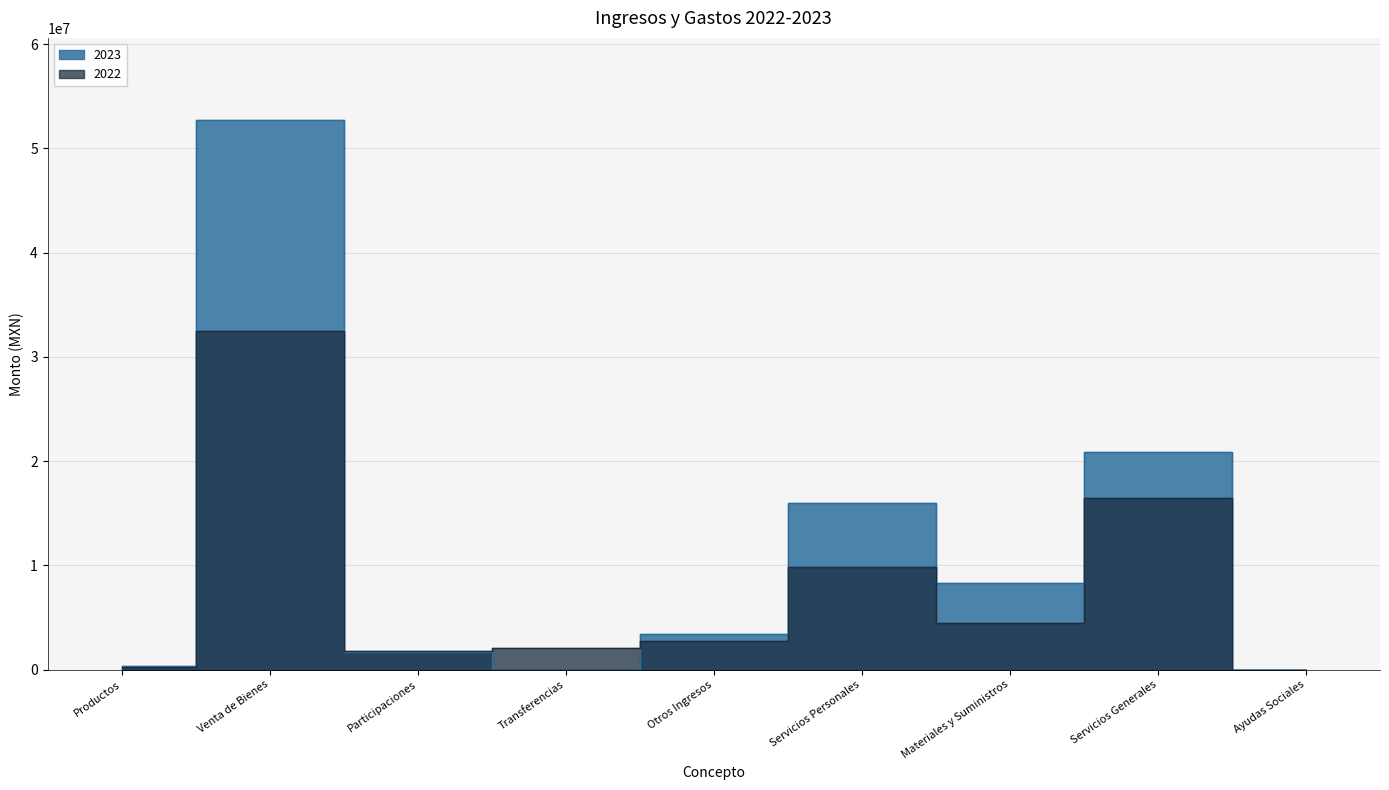

What is the total value across all series at Productos?

596986.2